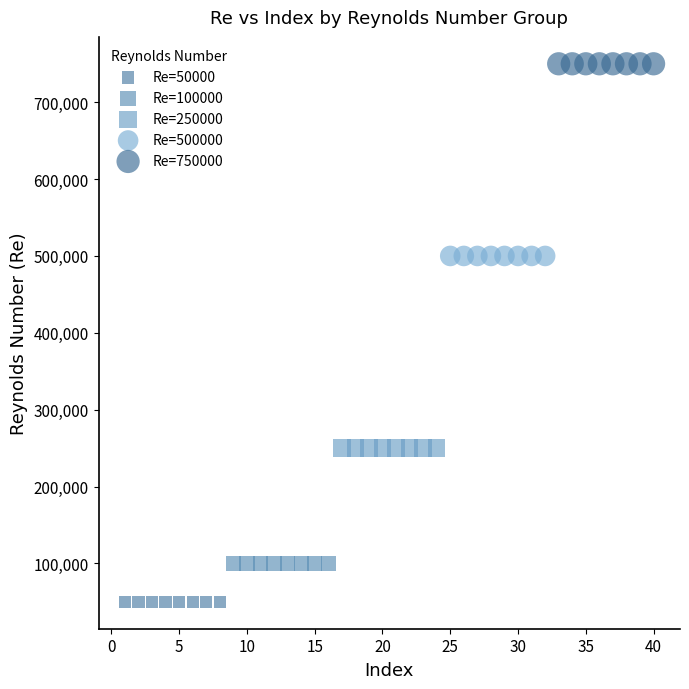

Which series contains the lowest Y value?

Re=50000